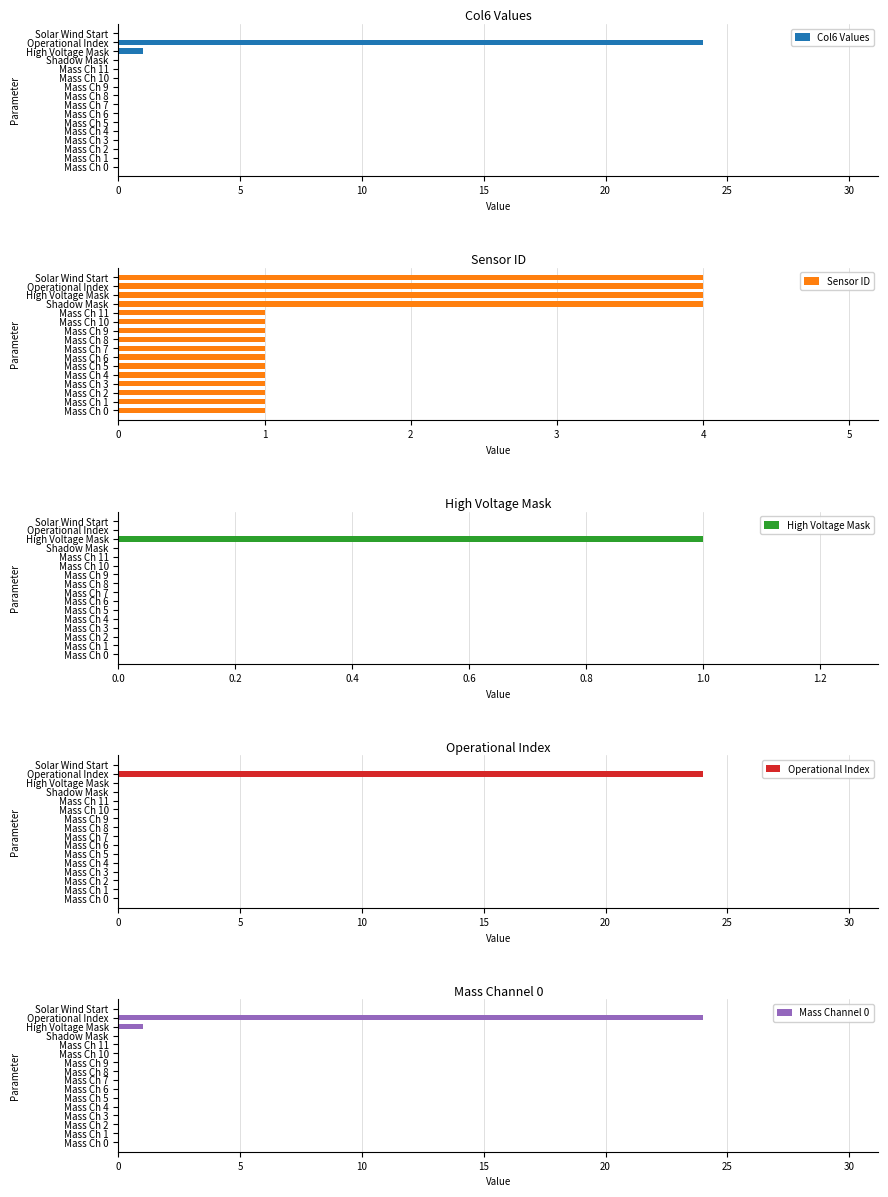

Is it true that Col6 Values equals -15 at Mass Ch 10?

False